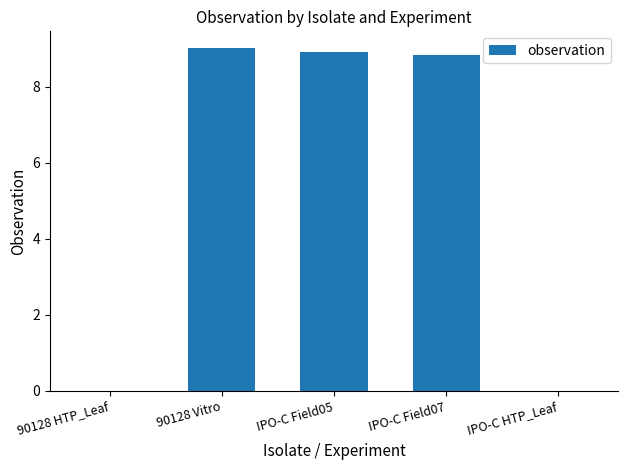

What is the difference between the values at IPO-C Field07 and IPO-C Field05?

0.1